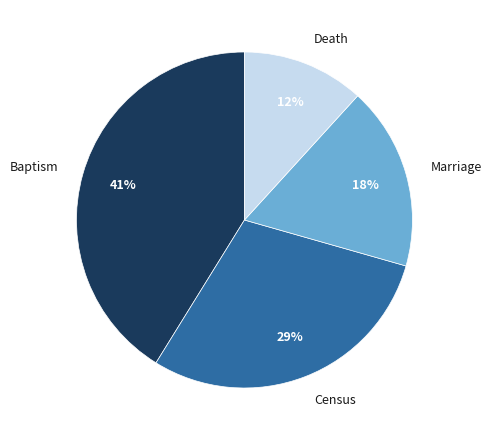

To the nearest percent, what is the average slice percentage?

25%